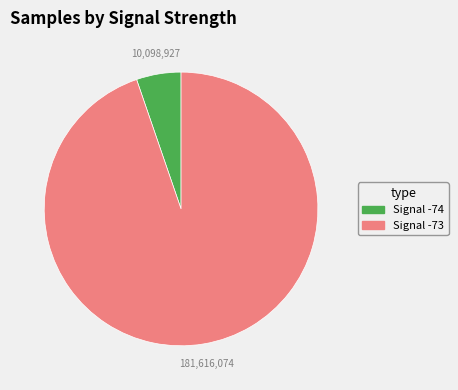

Is Signal -73 the majority of the pie?

Yes